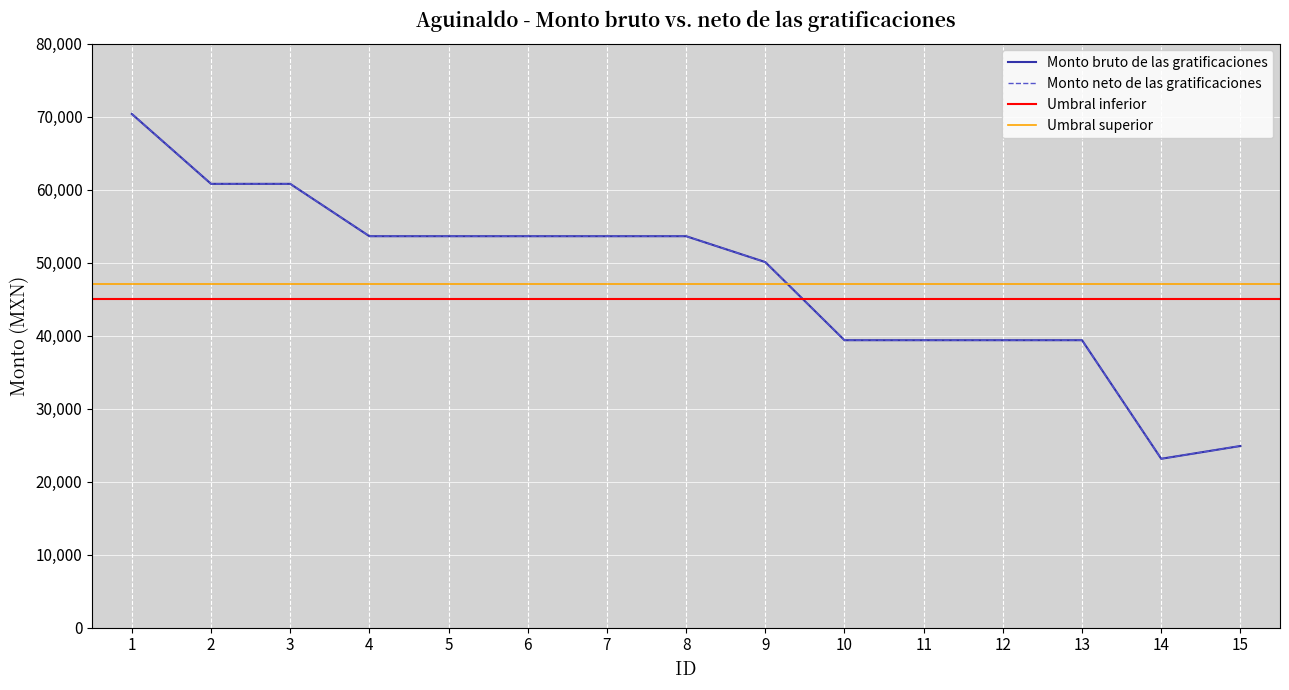

The value of Monto bruto de las gratificaciones at 13 is 39365.2. True or false?

True